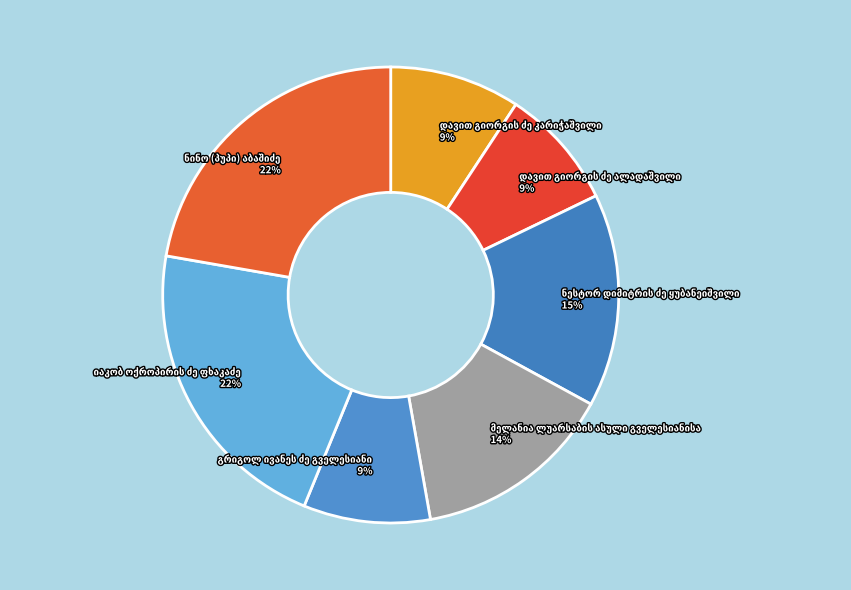

Is there a majority slice in this chart?

No